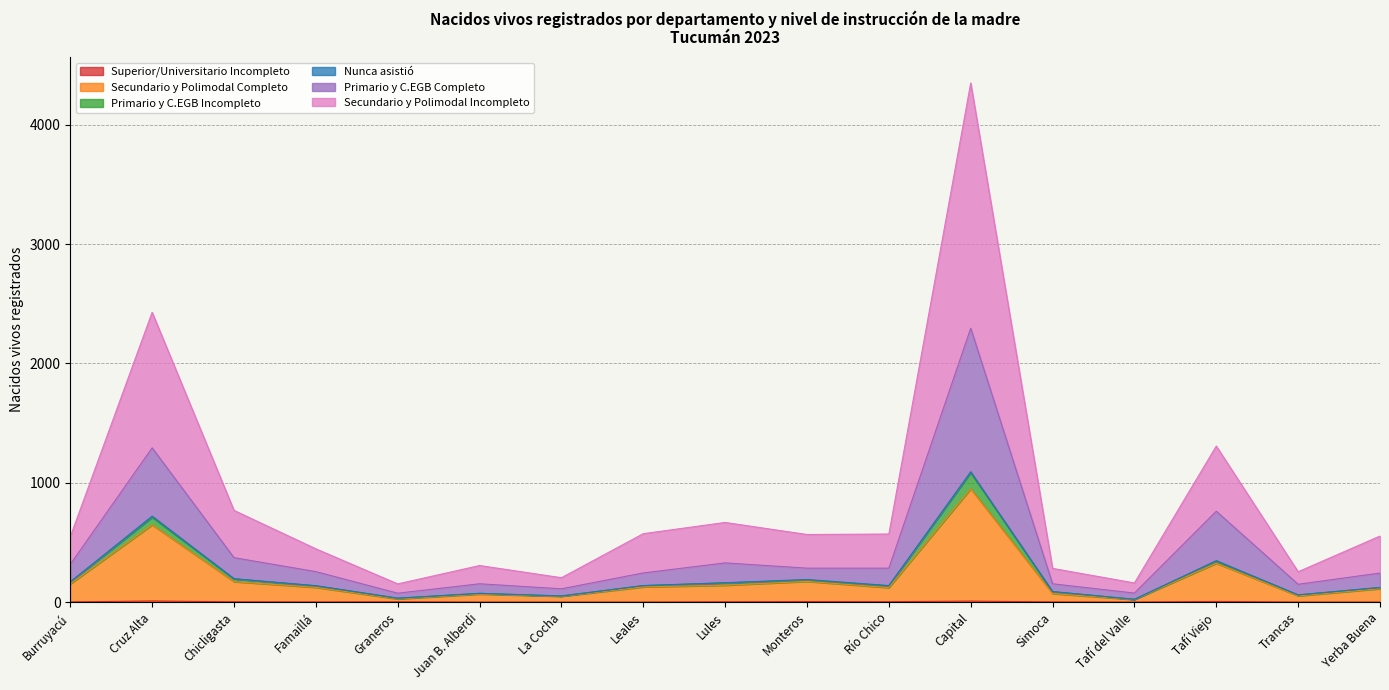

Where is the first local minimum for Primario y C.EGB Incompleto?

Graneros